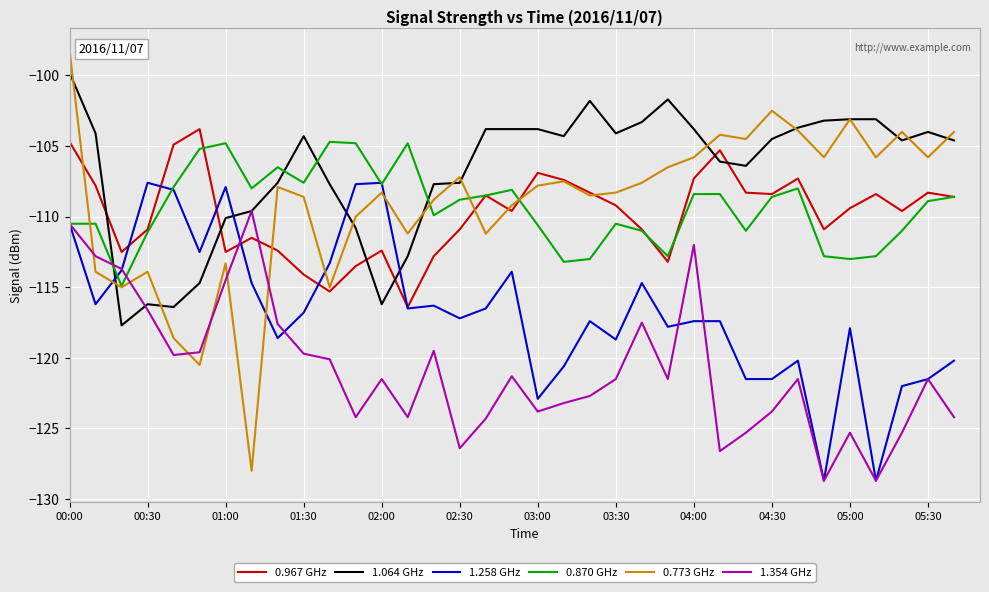

What is the minimum value for 0.773 GHz?

-128.0